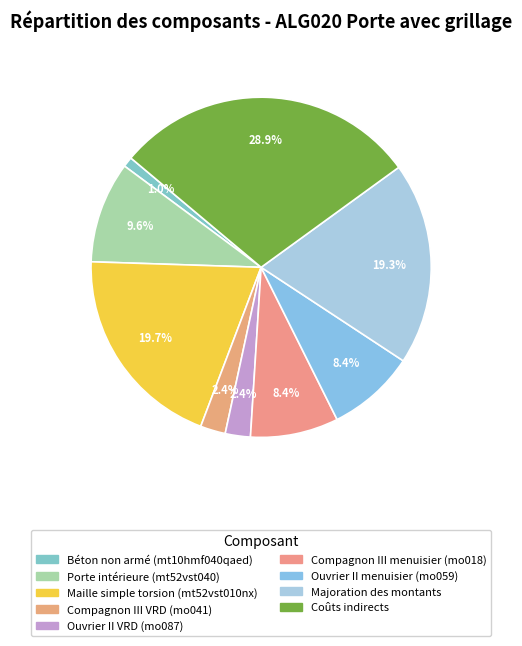

Rank the categories by value from highest to lowest.

Coûts indirects, Maille simple torsion (mt52vst010nx), Majoration des montants, Porte intérieure (mt52vst040), Compagnon III menuisier (mo018), Ouvrier II menuisier (mo059), Compagnon III VRD (mo041), Ouvrier II VRD (mo087), Béton non armé (mt10hmf040qaed)